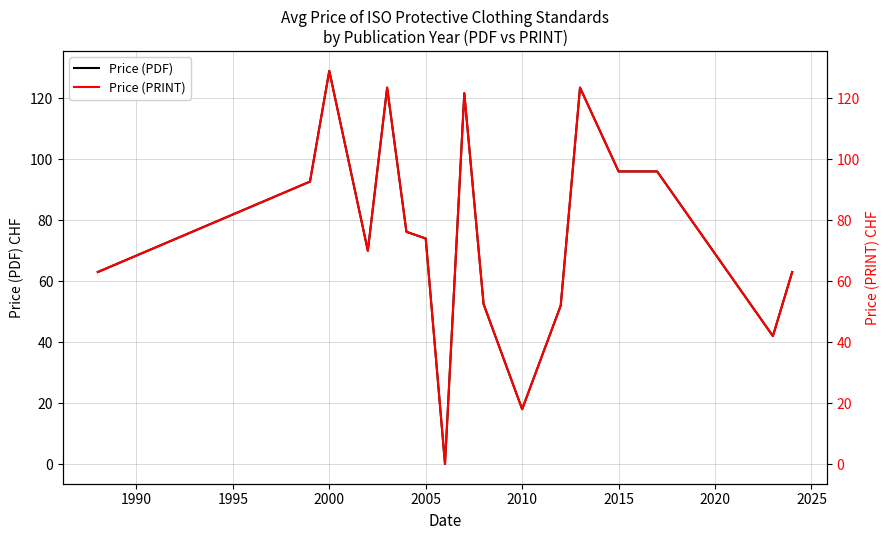

How many values in the Price (PDF) series exceed 76?

9